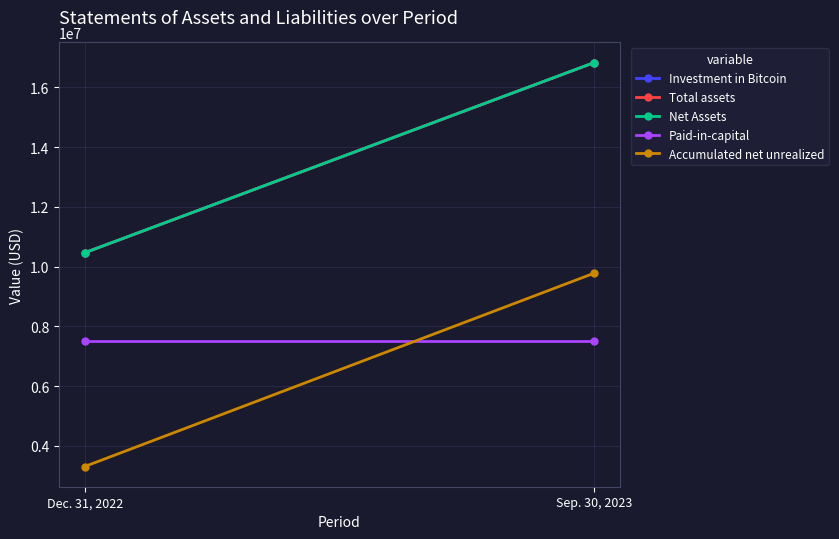

What is the label of the 1st point from the right?

Sep. 30, 2023